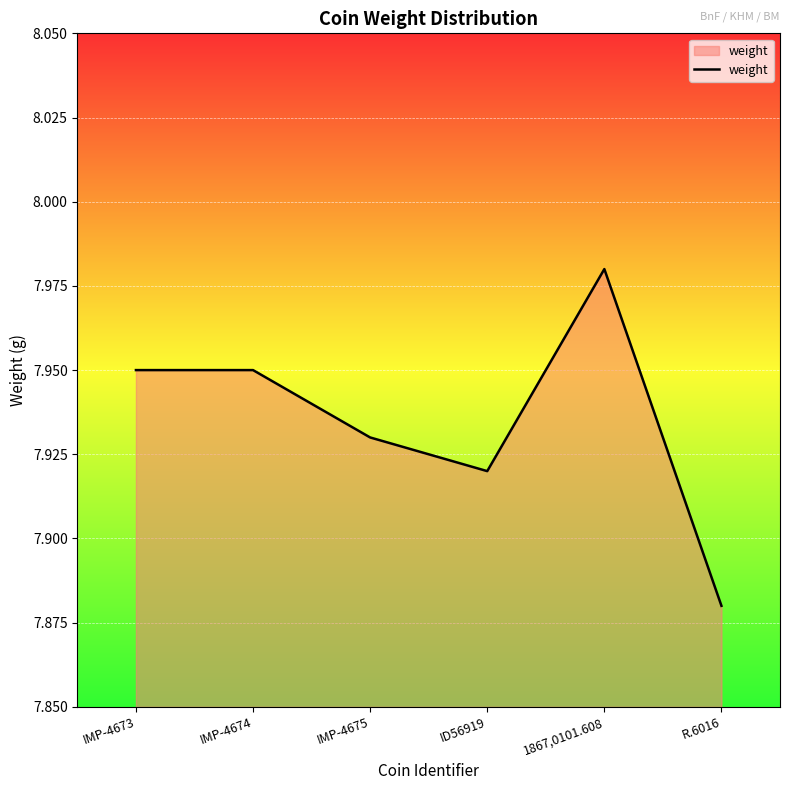

How many categories are shown in the chart?

6